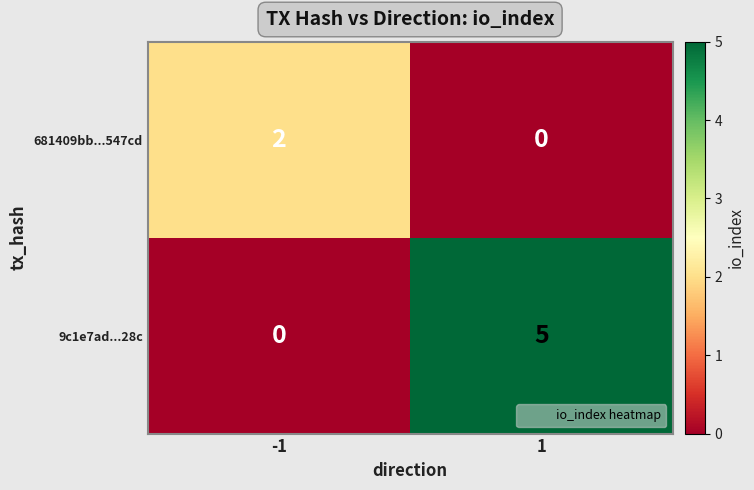

List the series in order of their peak value, highest first.

9c1e7ad...28c, 681409bb...547cd